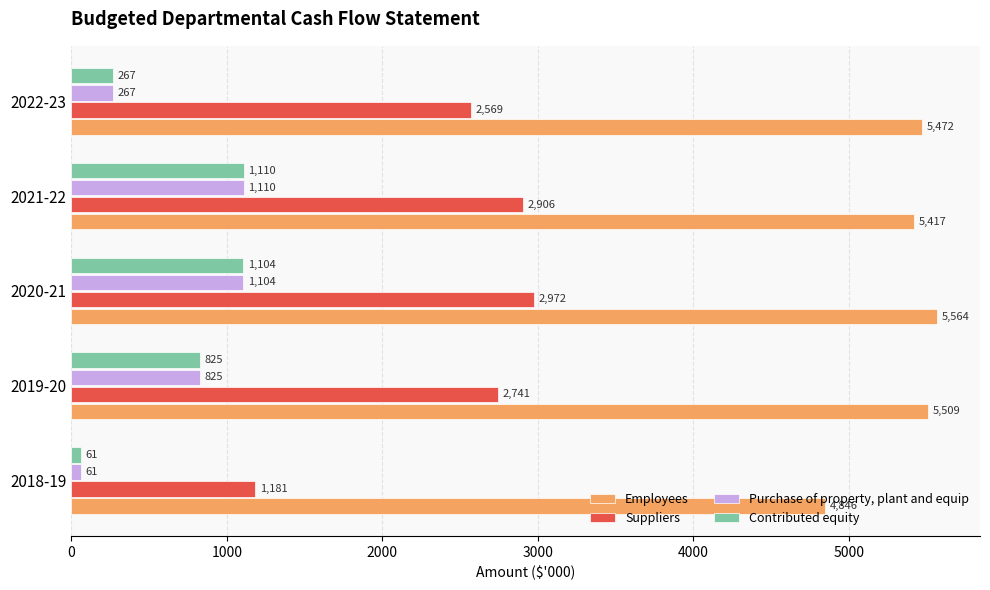

Which series has the largest total across all categories?

Employees